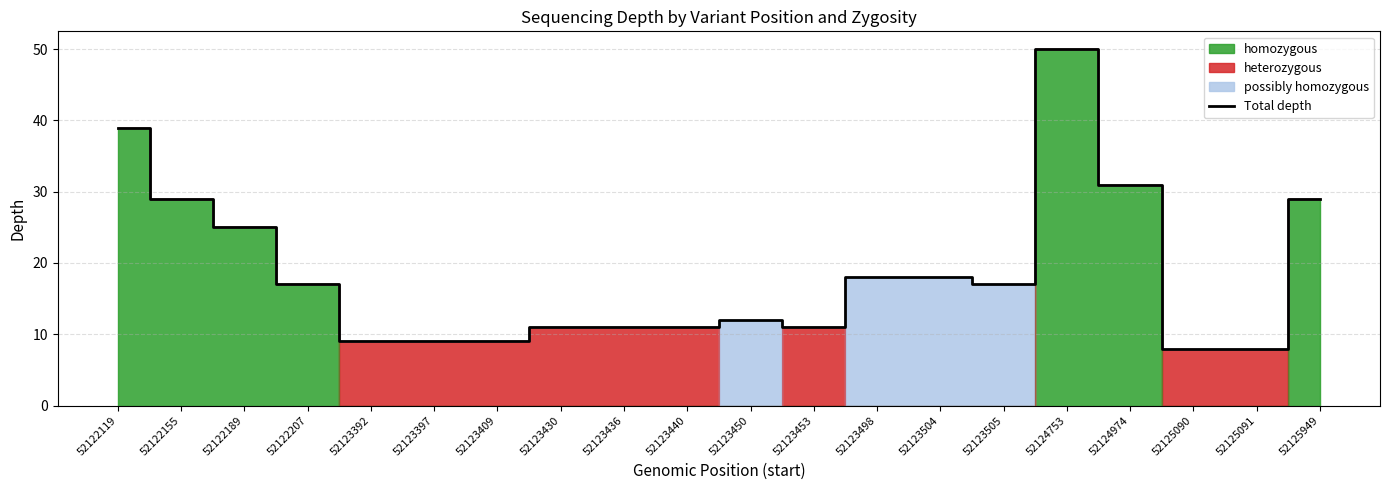

The value at 52123453 is 5. True or false?

False